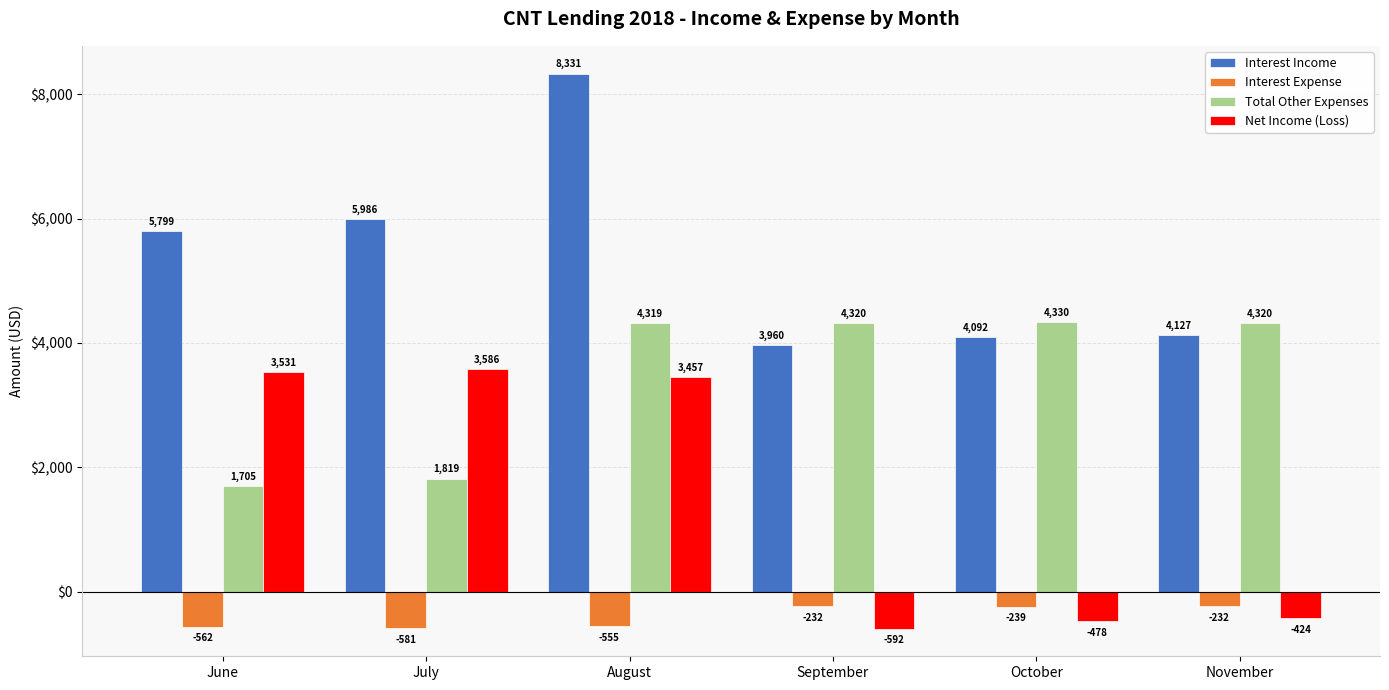

Rank the series by their maximum value, from highest to lowest.

Interest Income, Total Other Expenses, Net Income (Loss), Interest Expense